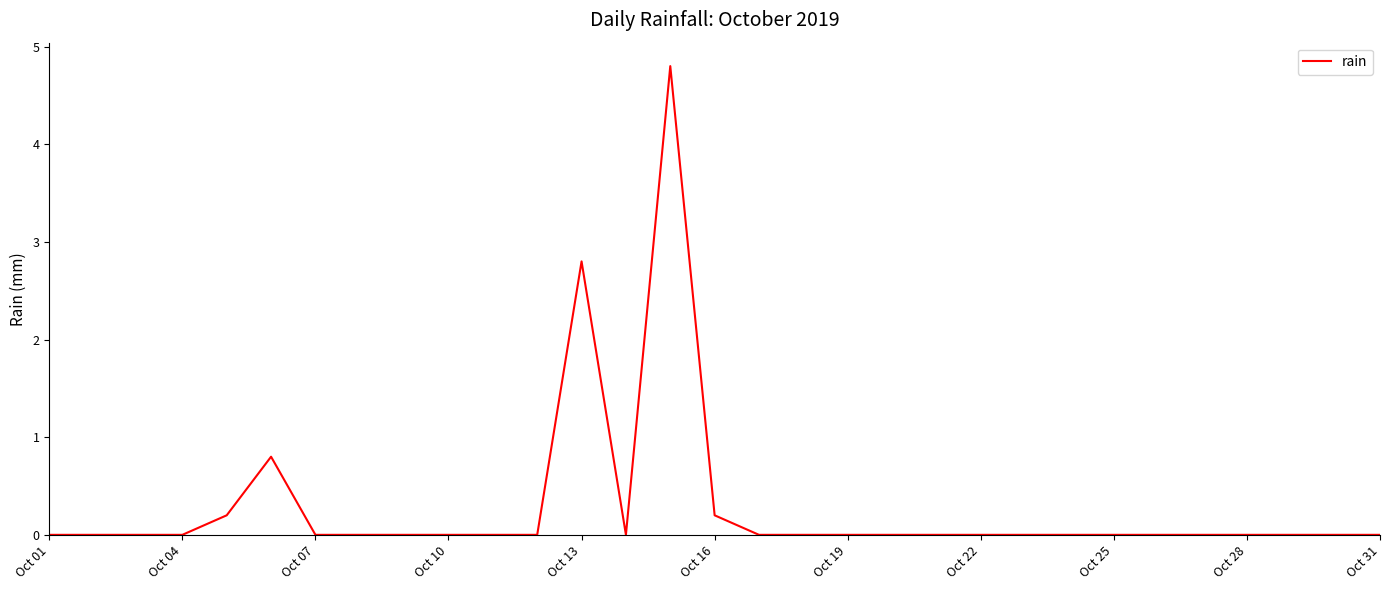

What is the maximum value shown in the chart?

4.8